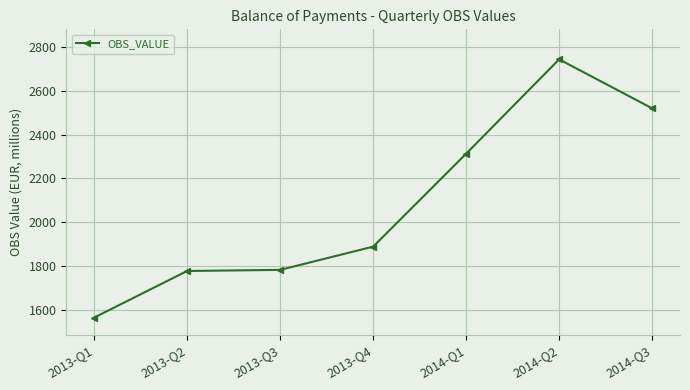

What is the change in value from 2013-Q2 to 2014-Q2?

+966.9